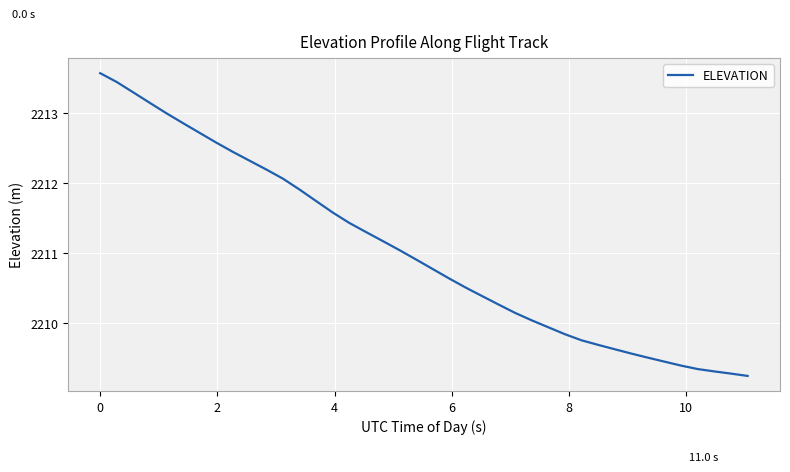

What is the greatest value displayed?

2213.6